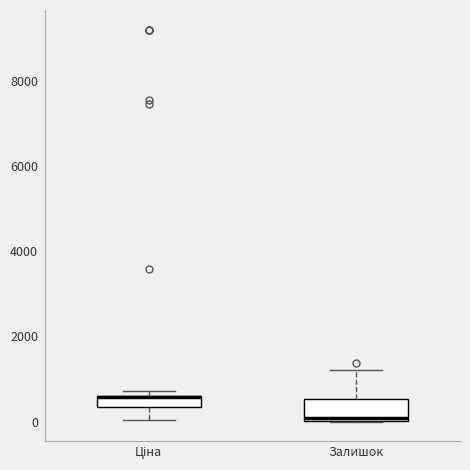

Where does the lower whisker of the box for Ціна end on the y-axis? The values are not printed on the chart, so give them approximately, as read against the axis.

0